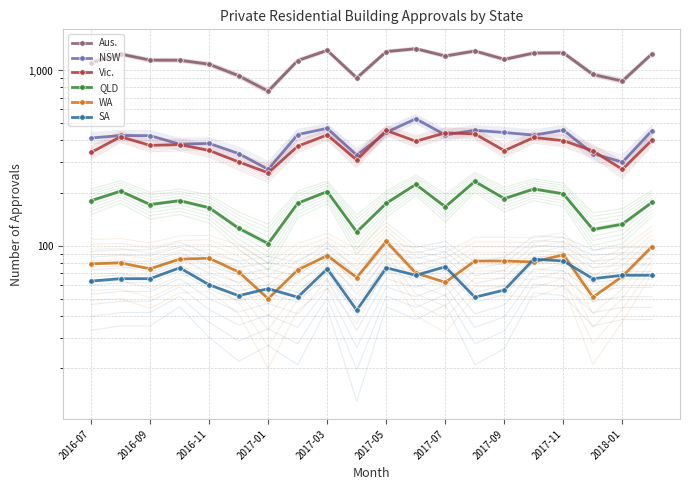

The value of SA at 15 is 57. True or false?

False